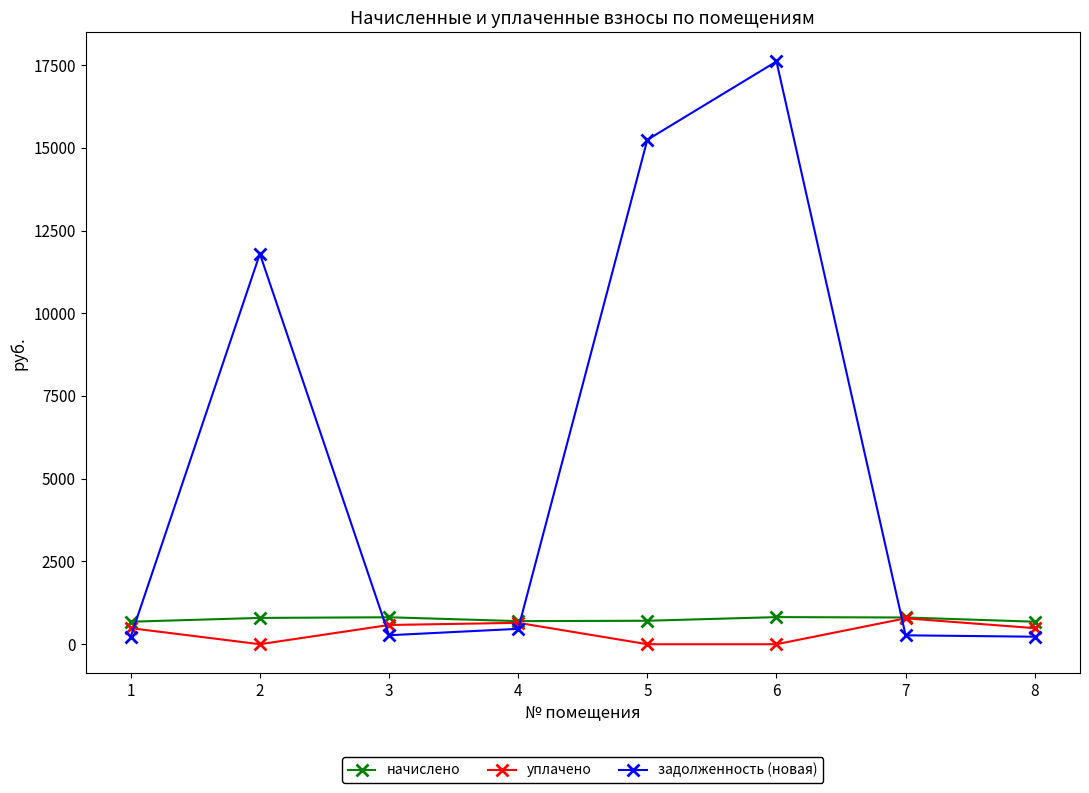

What is the maximum value for задолженность (новая)?

17607.1